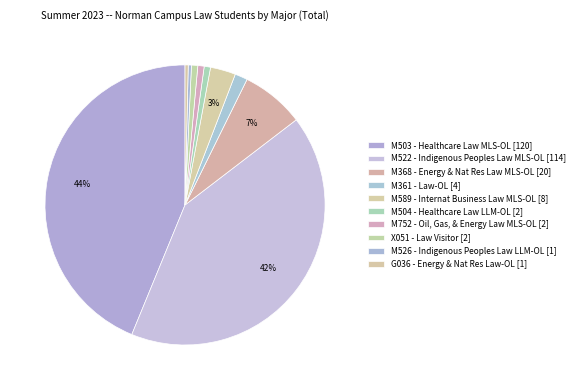

To the nearest percent, what is the average slice percentage?

10%